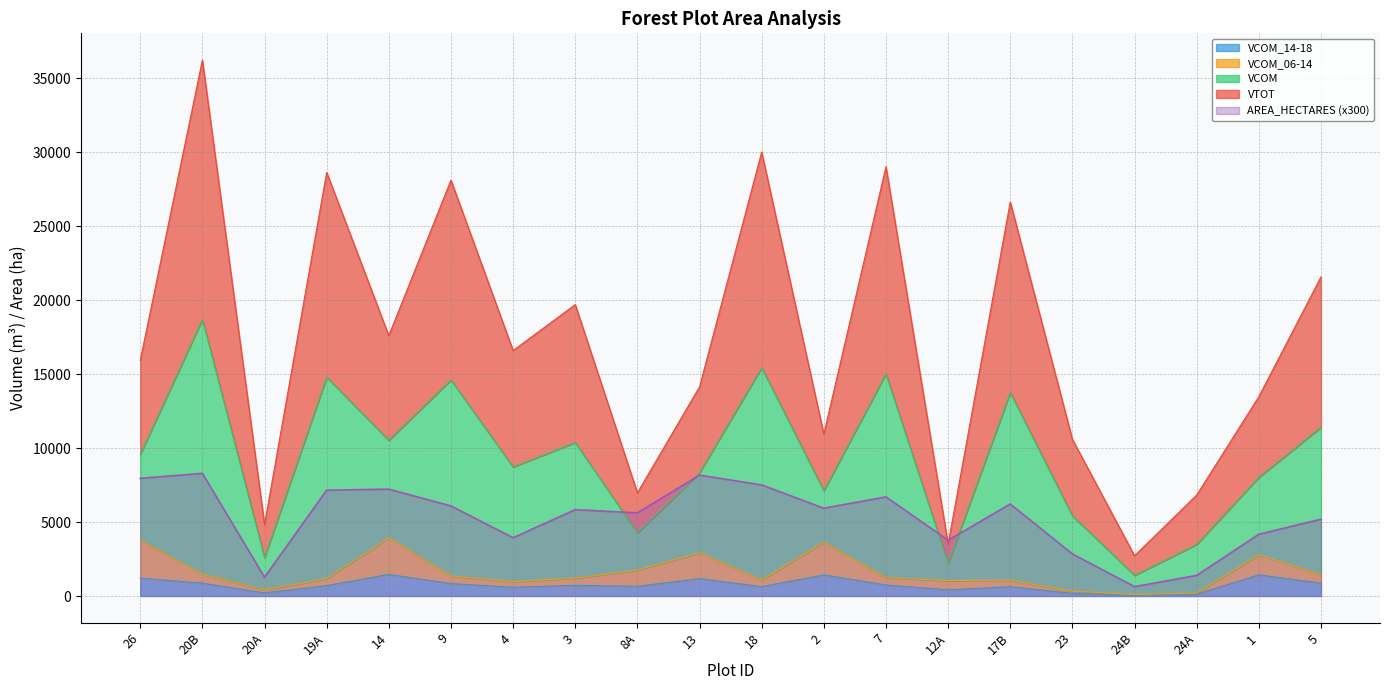

At how many categories does at least one series exceed 3295?

19